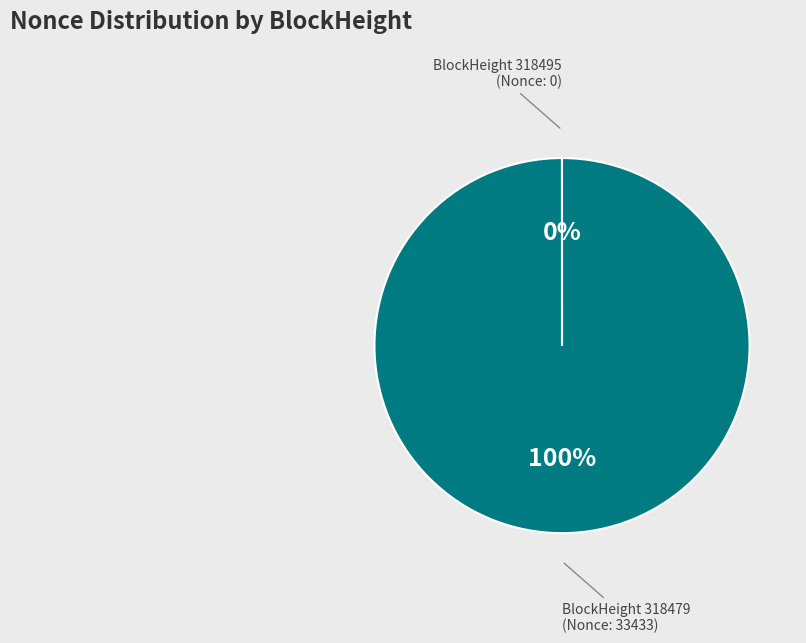

To the nearest percent, what is the average slice percentage?

50%